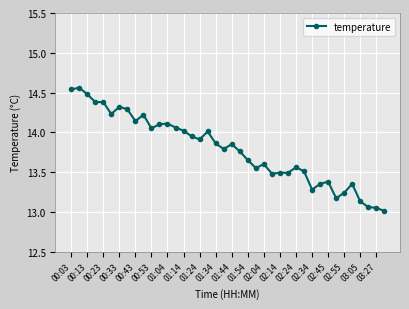

True or false: the data has more than 1 interior local peaks.

True